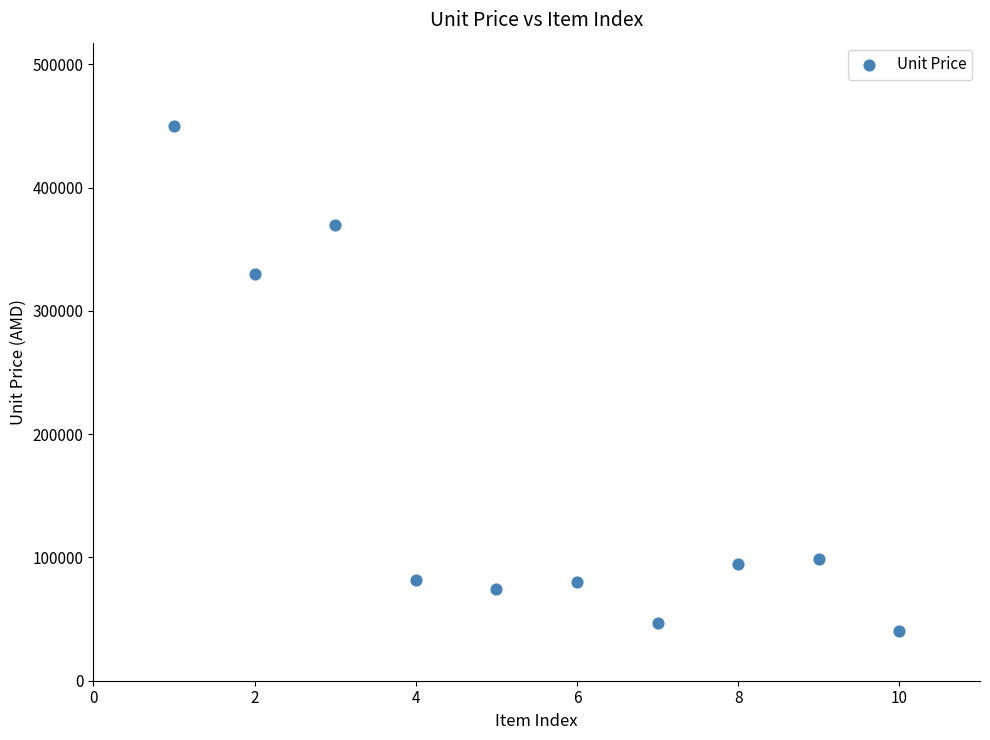

What Y value in the scatter plot is closest to 245000?

330000